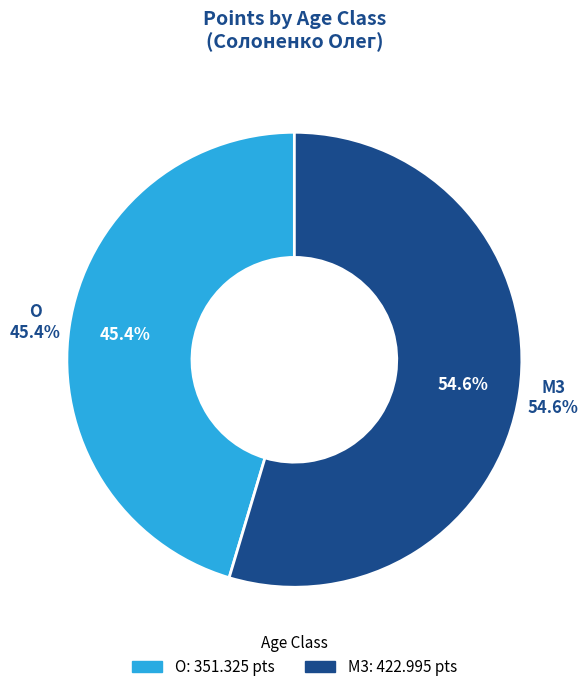

To the nearest percent, what percentage of the pie is M3?

55%